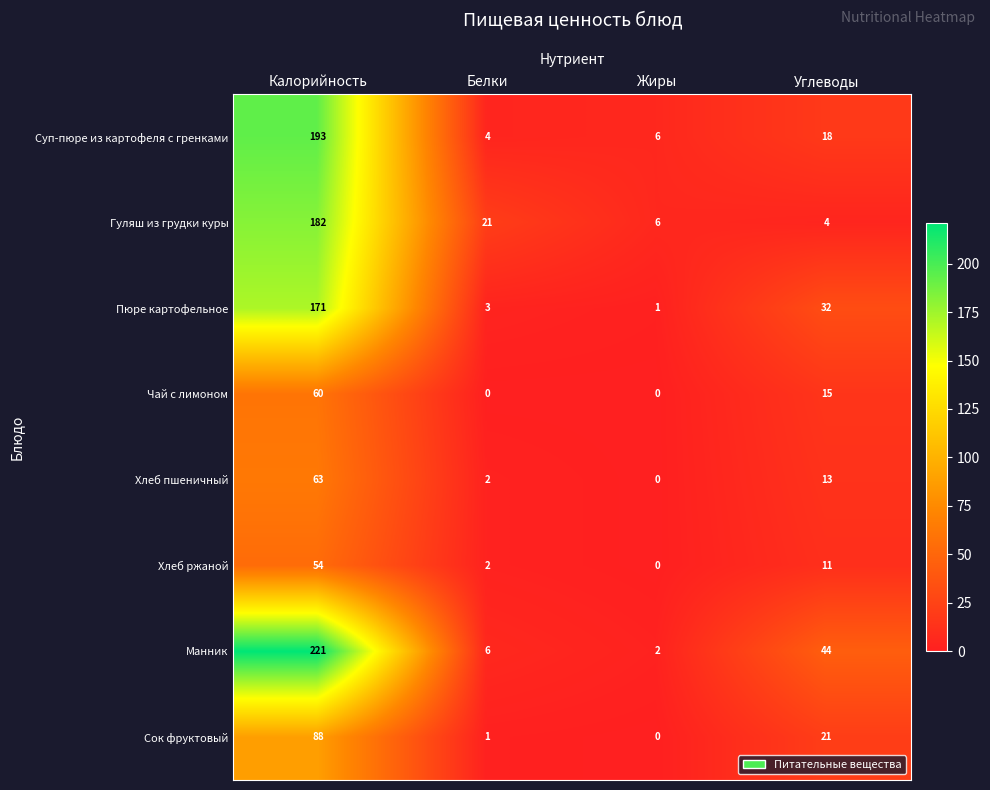

What is the highest value of the Чай с лимоном series?

60